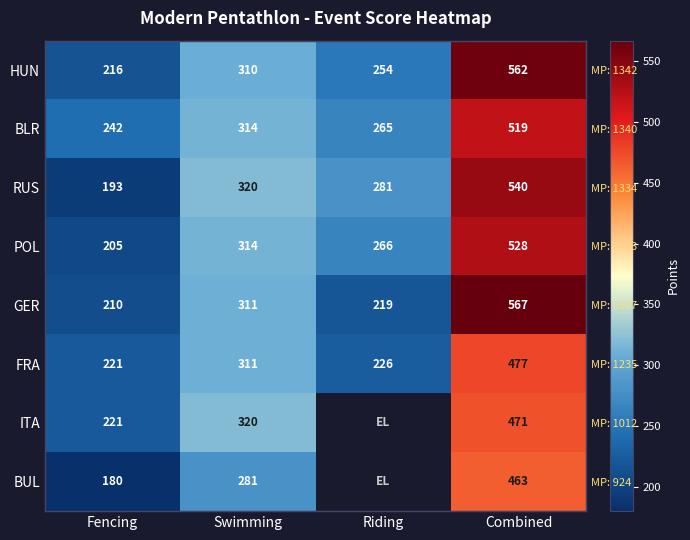

Which series changed the most between Fencing and Combined?

GER